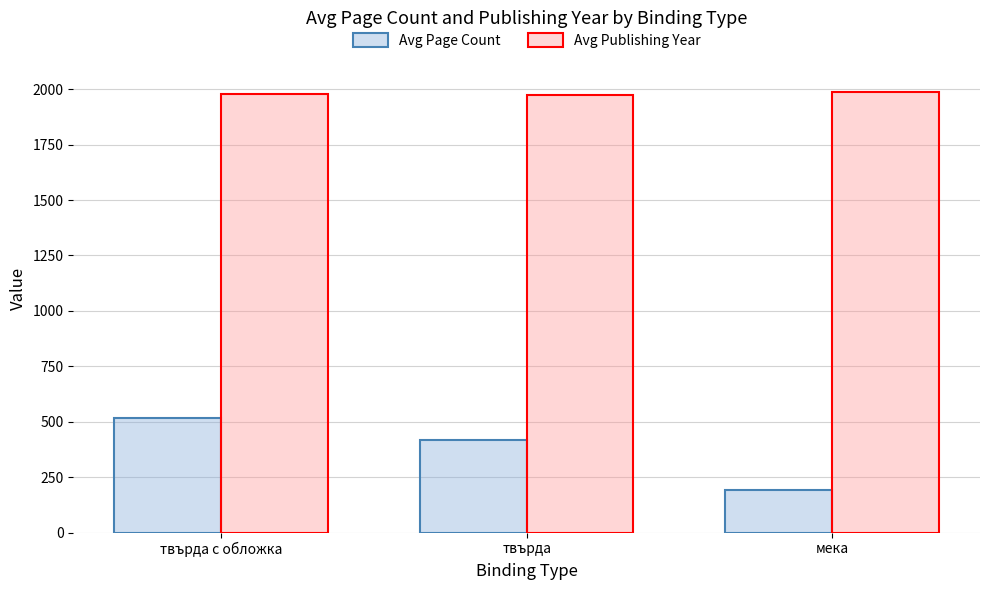

At how many categories does at least one series exceed 1074?

3